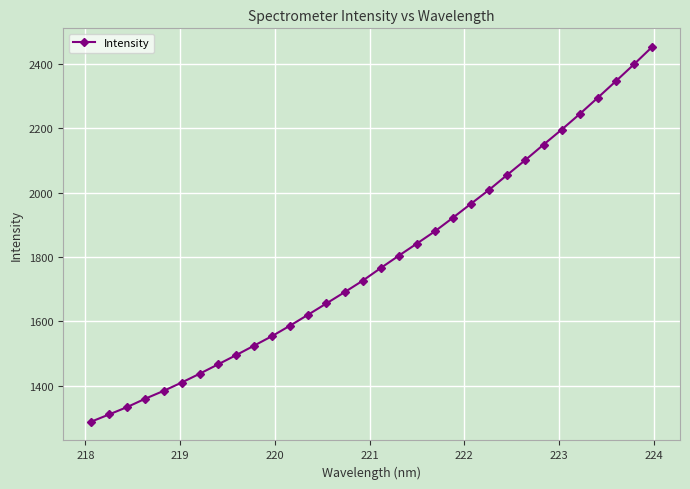

What is the maximum value shown in the chart?

2453.0